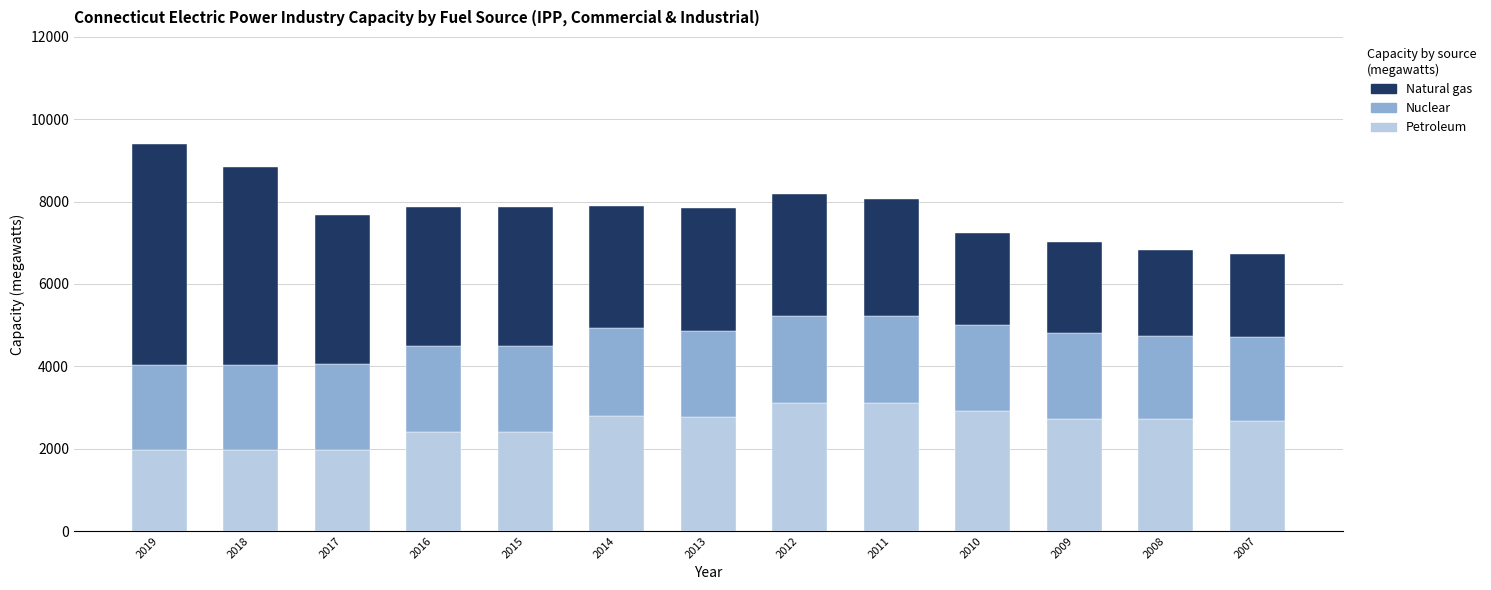

What is the total value across all series at 2016?

7861.6